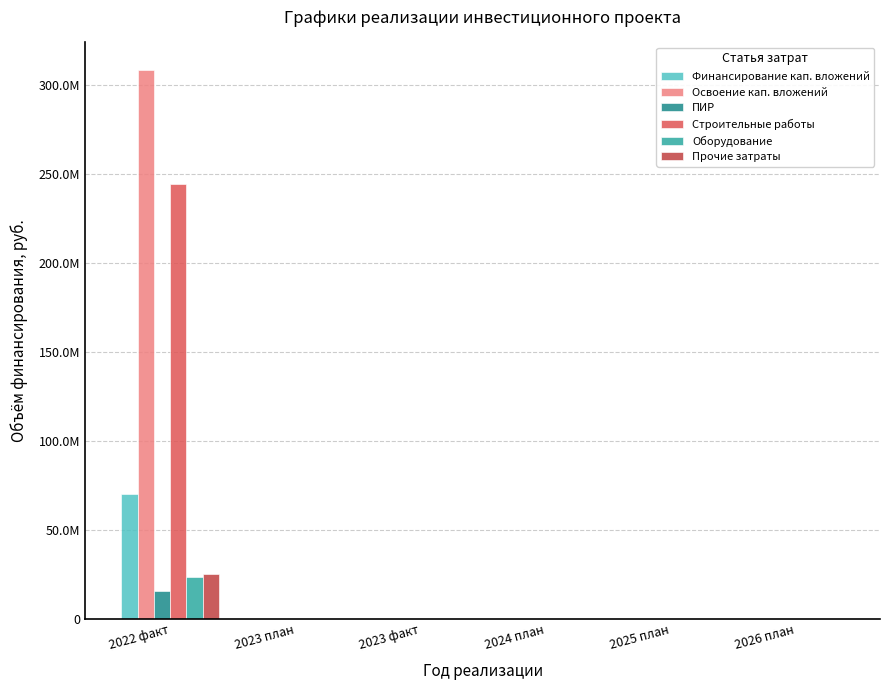

Which series changed the most between 2022 факт and 2025 план?

Освоение кап. вложений